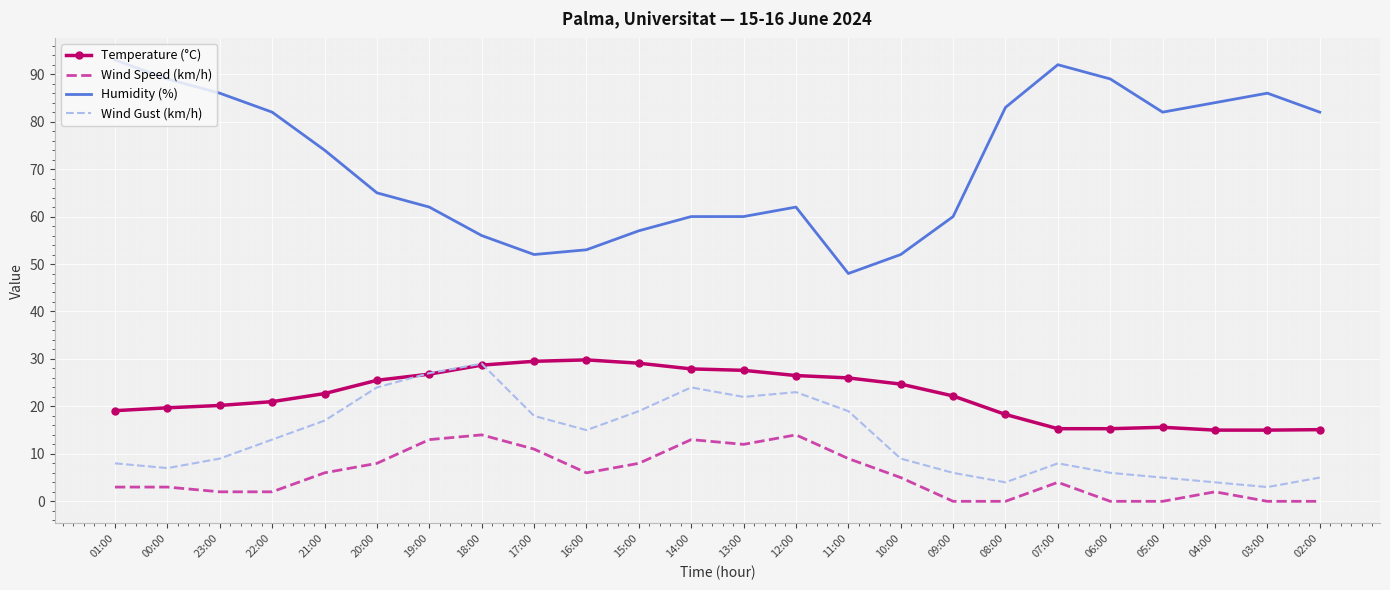

What are all the series names shown in the legend?

Temperature (°C), Wind Speed (km/h), Humidity (%), Wind Gust (km/h)